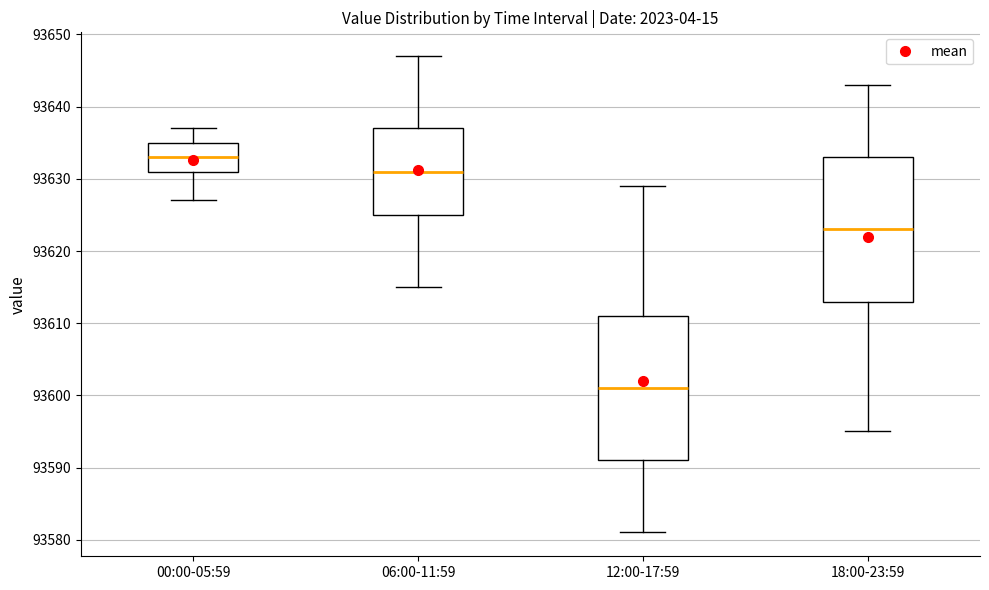

Reading left to right, transcribe this box plot: for each box, give where its median line is, the range the box spans, and where its two whiskers end, as read against the y-axis. The values are not printed on the chart, so give them approximately, as read against the axis.

00:00-05:59: median 93633, box 93631 to 93635, whiskers 93627 to 93637
06:00-11:59: median 93631, box 93625 to 93637, whiskers 93615 to 93647
12:00-17:59: median 93601, box 93591 to 93611, whiskers 93581 to 93629
18:00-23:59: median 93623, box 93613 to 93633, whiskers 93595 to 93643